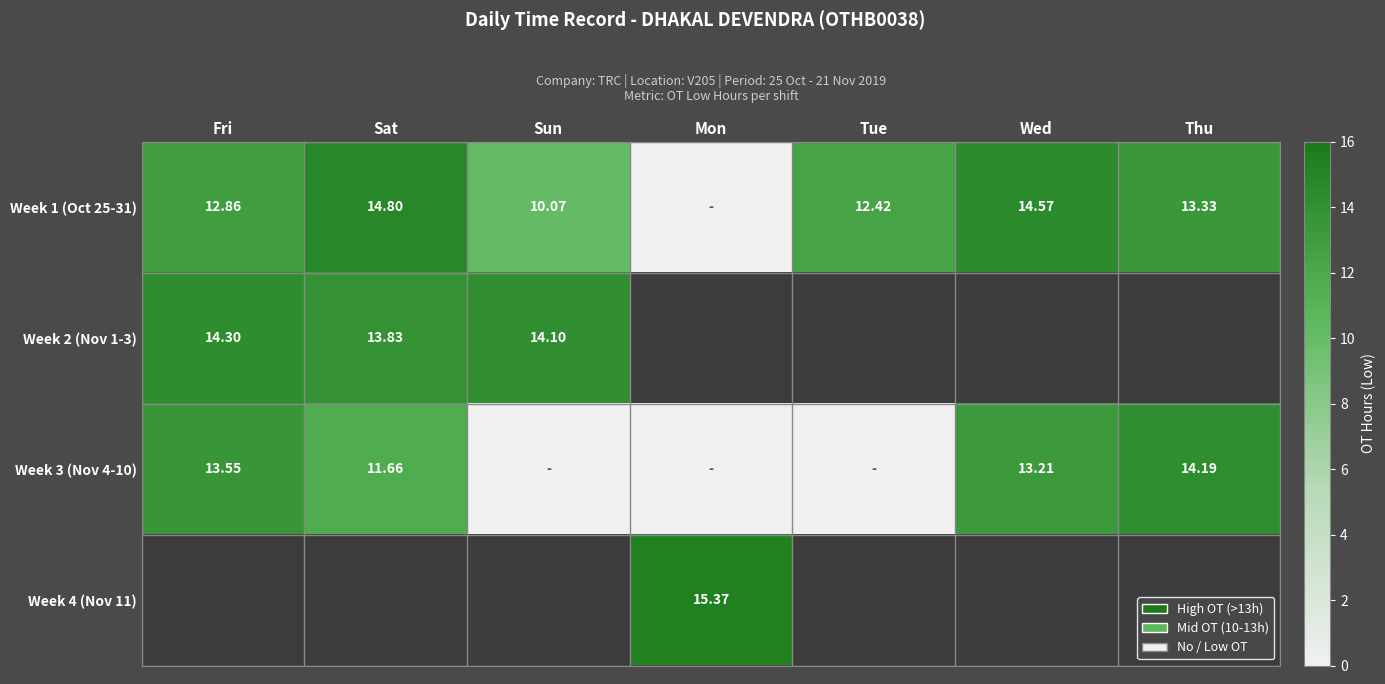

Is it true that Week 2 (Nov 1-3) equals 21.7 at Sun?

False